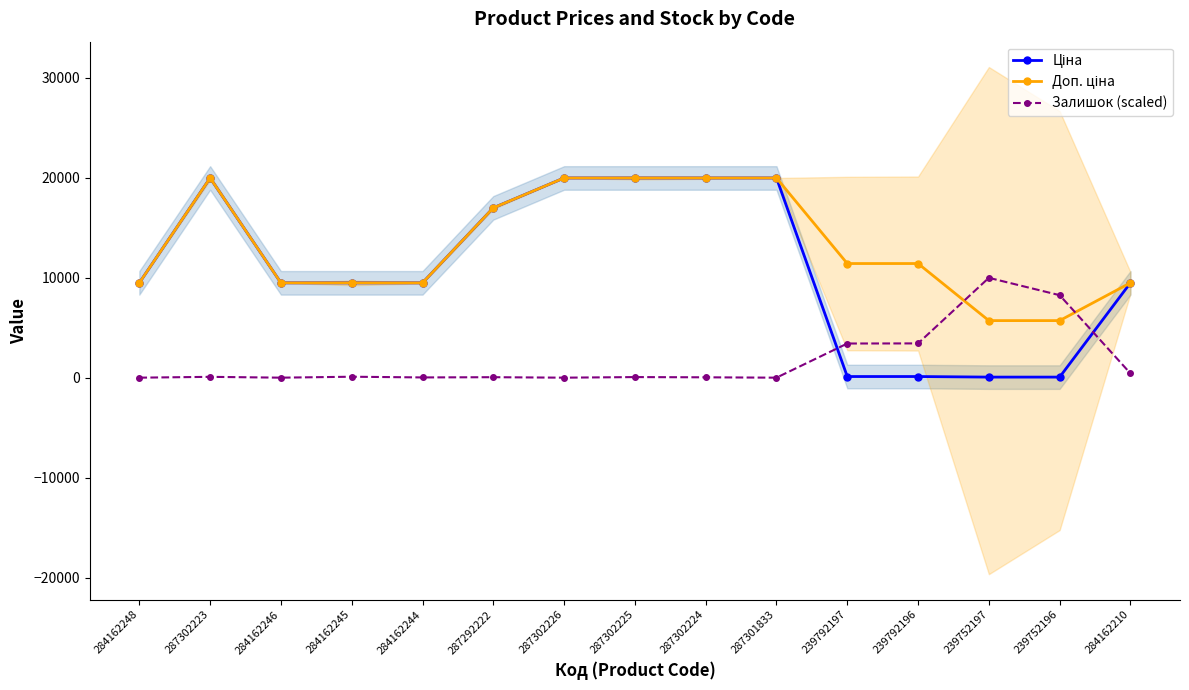

Reading left to right, what are all the values shown in this chart?

Ціна: 284162248=9480.1	287302223=19964.2	284162246=9480.1	284162245=9480.1	284162244=9480.1	287292222=16976.3	287302226=19964.2	287302225=19964.2	287302224=19964.2	287301833=19964.2	239792197=114.1	239792196=114.1	239752197=57.0	239752196=57.0	284162210=9480.1
Доп. ціна: 284162248=9480.1	287302223=19964.2	284162246=9480.1	284162245=9480.1	284162244=9480.1	287292222=16976.3	287302226=19964.2	287302225=19964.2	287302224=19964.2	287301833=19964.2	239792197=11410.0	239792196=11410.0	239752197=5705.0	239752196=5705.0	284162210=9480.1
Залишок (scaled): 284162248=0.0	287302223=82.7	284162246=0.0	284162245=94.5	284162244=23.6	287292222=47.3	287302226=0.0	287302225=59.1	287302224=35.4	287301833=0.0	239792197=3414.0	239792196=3425.8	239752197=9982.1	239752196=8245.6	284162210=425.3